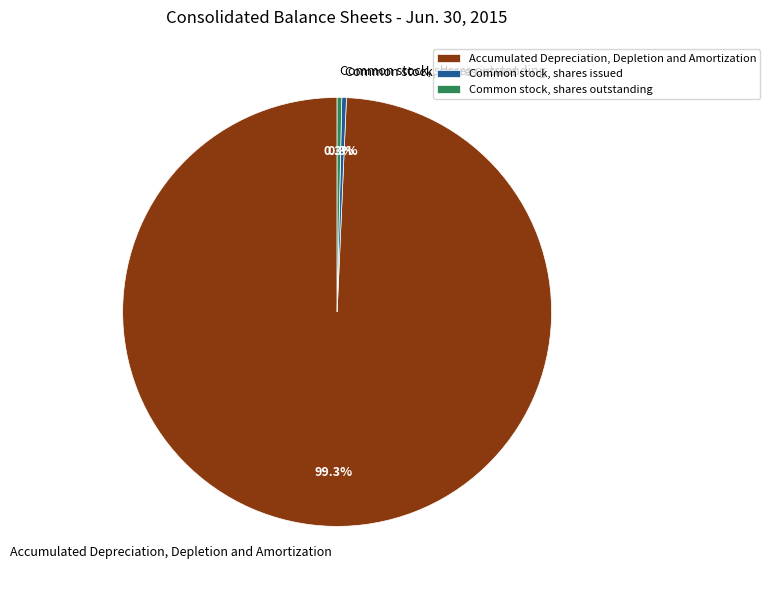

Which category accounts for the majority?

Accumulated Depreciation, Depletion and Amortization